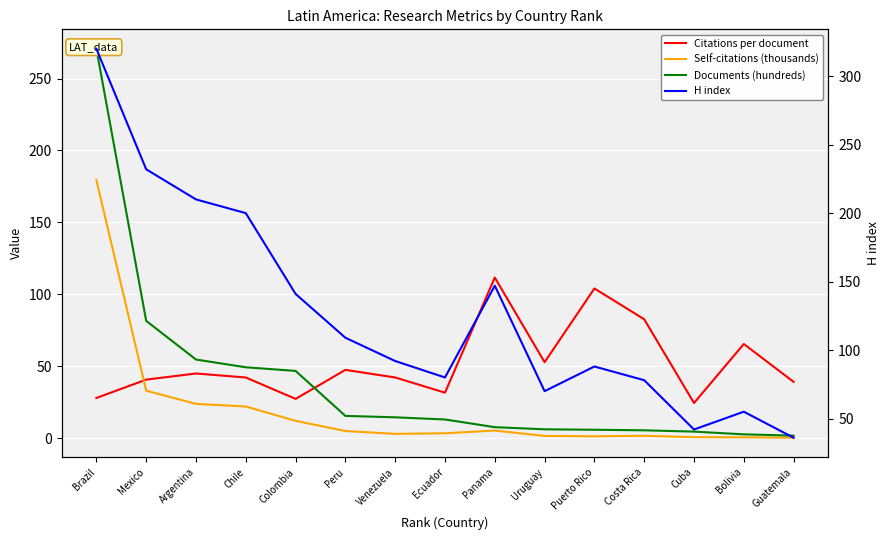

What is the lowest value of the Citations per document series?

24.4